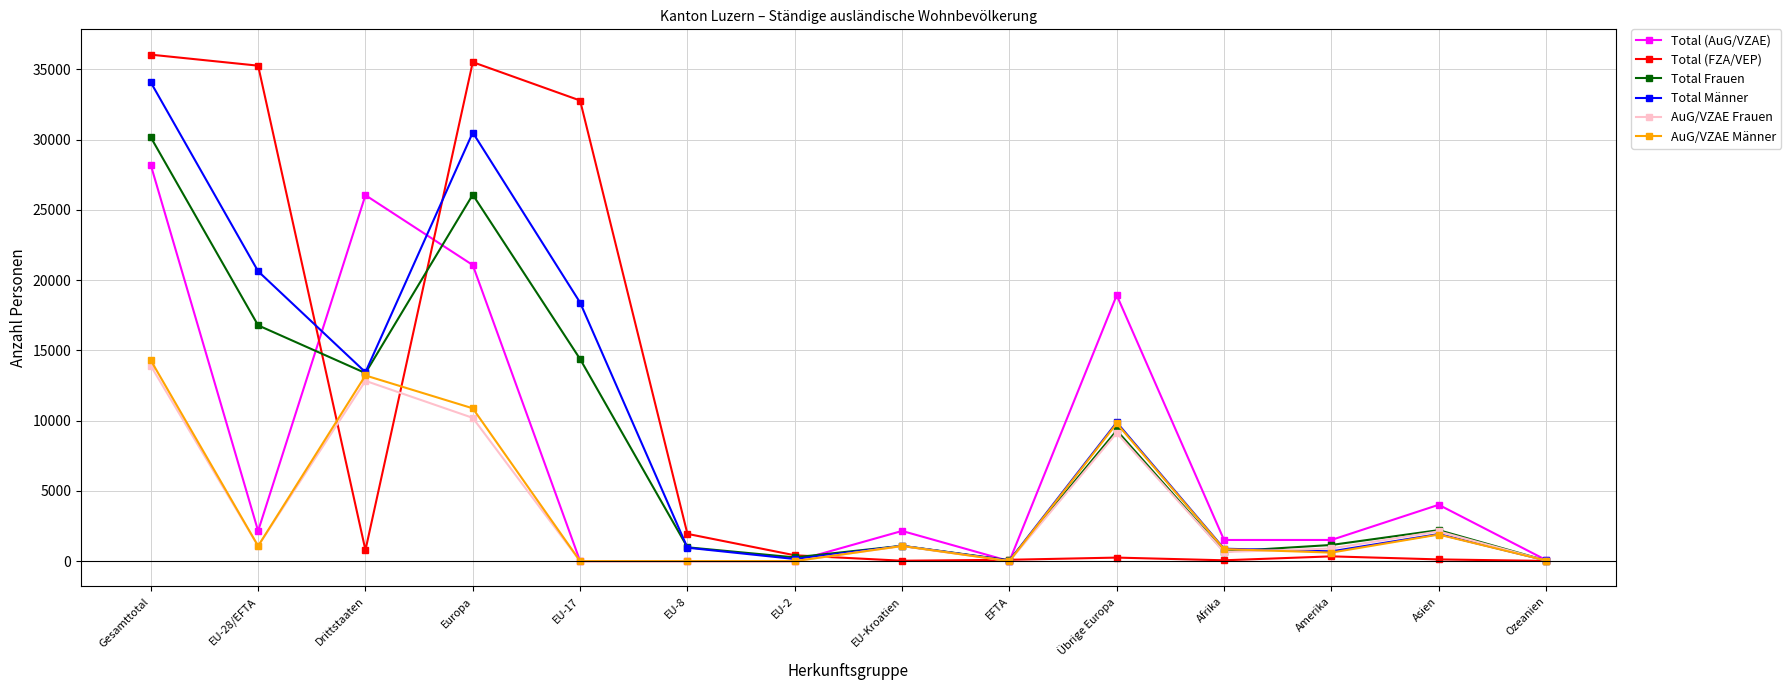

What are all the series names shown in the legend?

Total (AuG/VZAE), Total (FZA/VEP), Total Frauen, Total Männer, AuG/VZAE Frauen, AuG/VZAE Männer